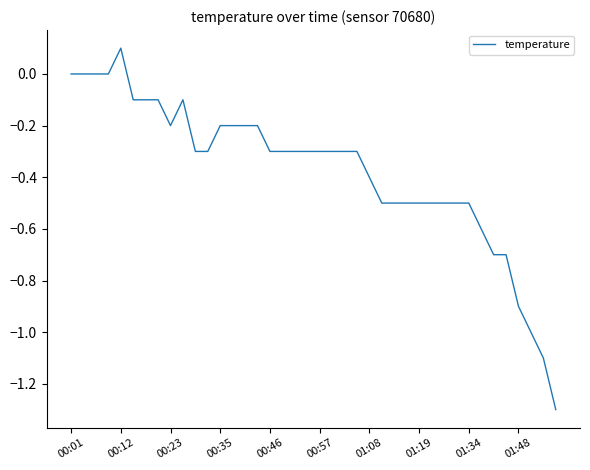

Does the chart have visible grid lines?

No